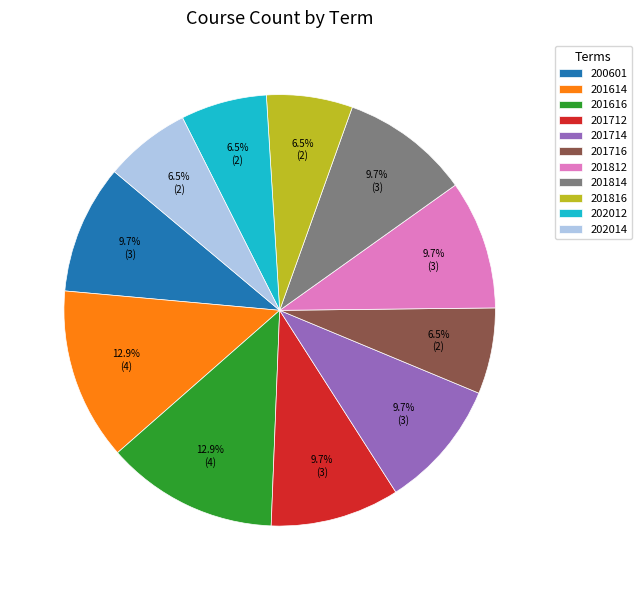

What is the ratio of the value at 201716 to the value at 201714?

0.7